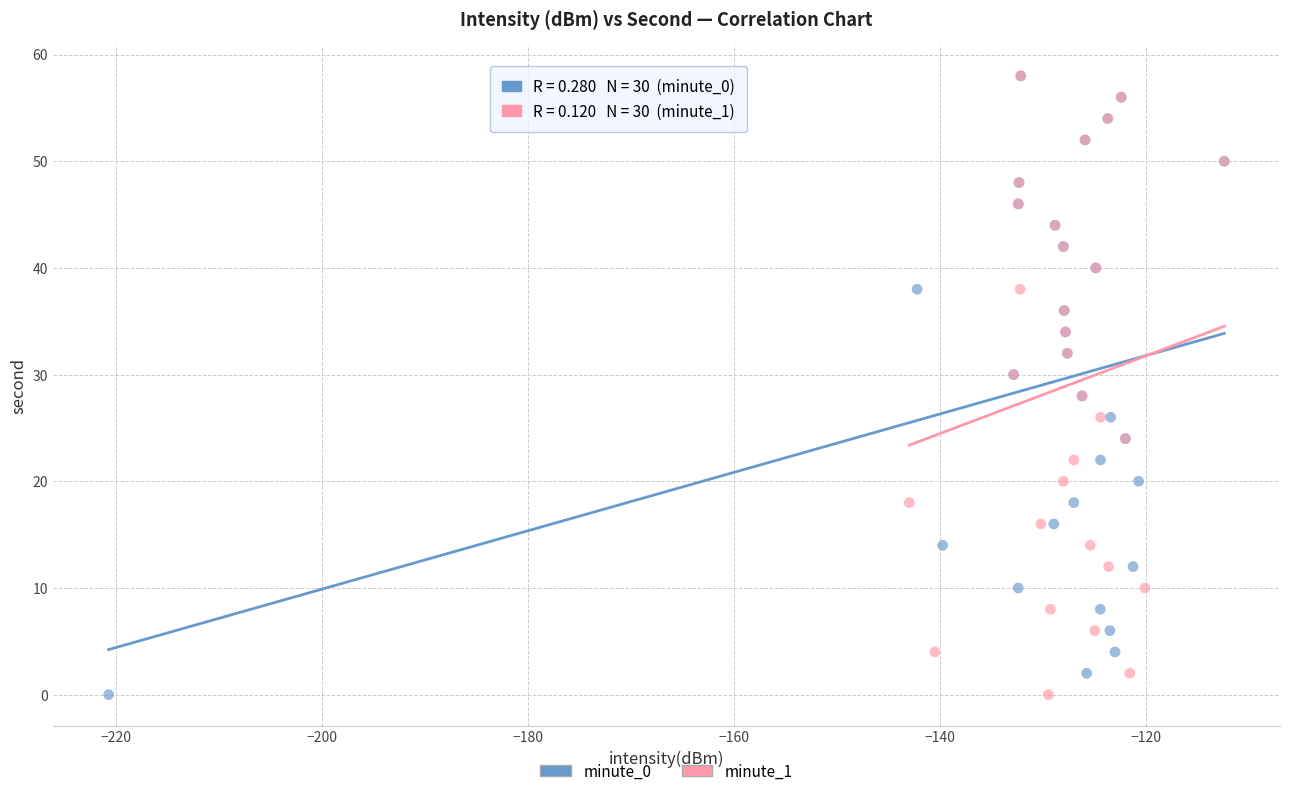

What are all the series names shown in the legend?

minute_0, minute_1